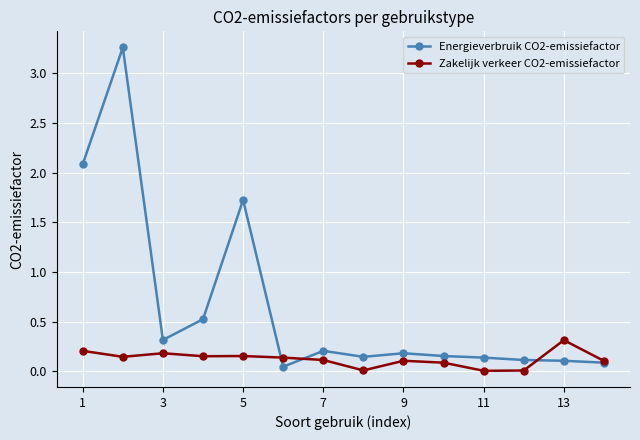

True or false: Energieverbruik CO2-emissiefactor has more than 2 points higher than both neighbors.

True